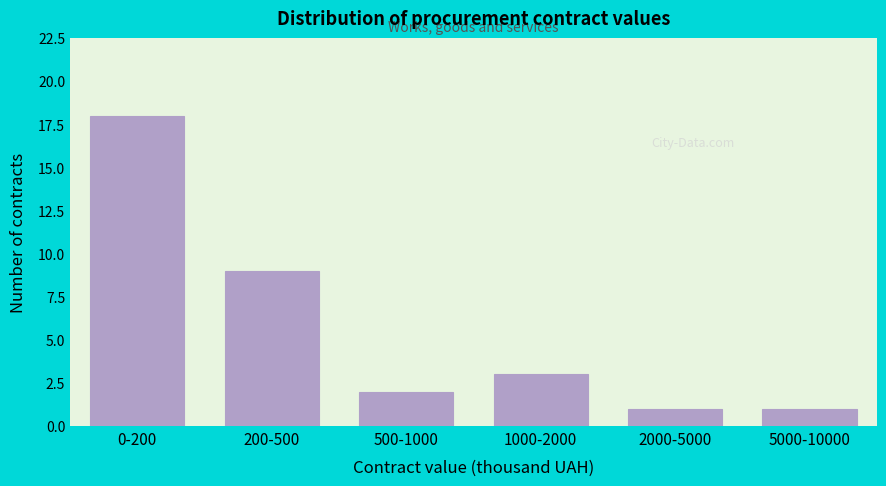

Reading left to right, extract all data points from this chart.

18	9	2	3	1	1